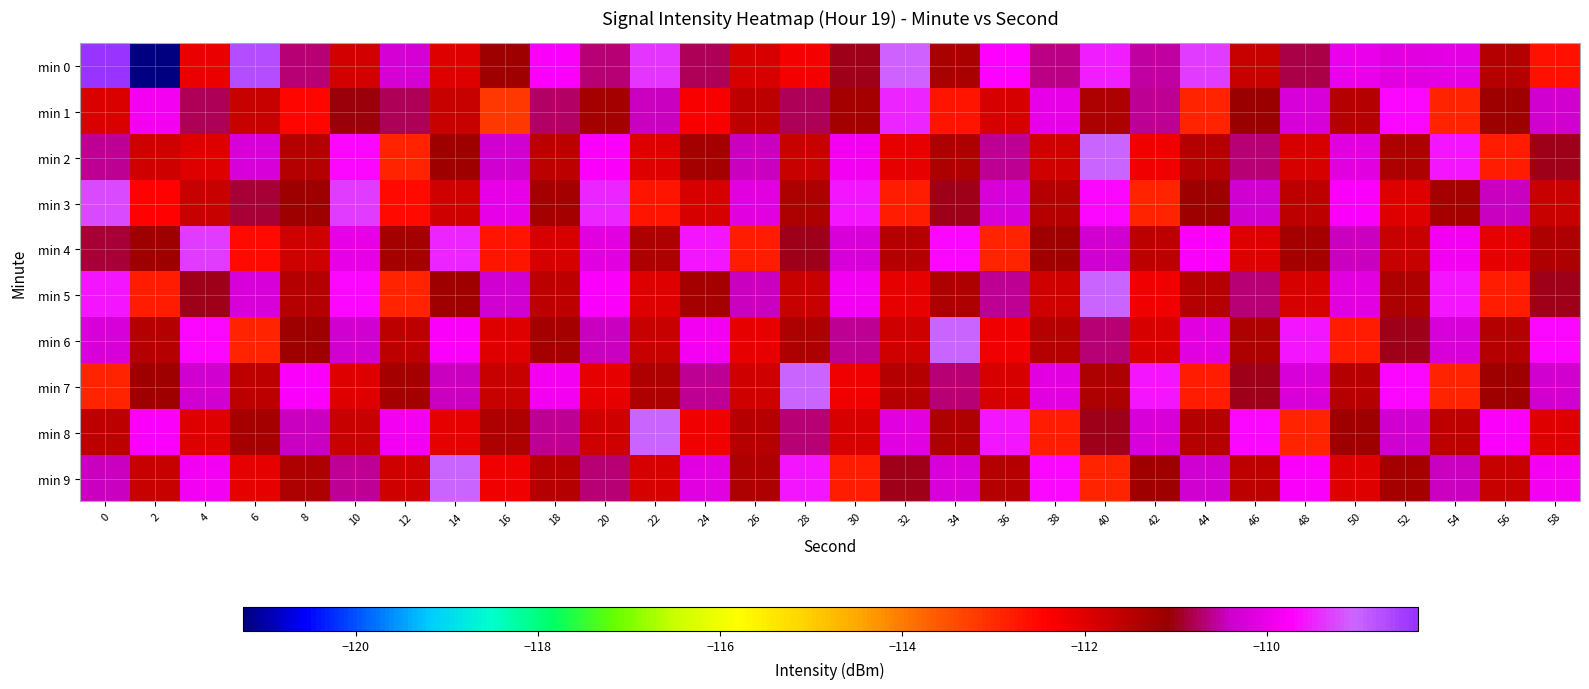

What is the spread (max minus min) of values at 48?

3.3